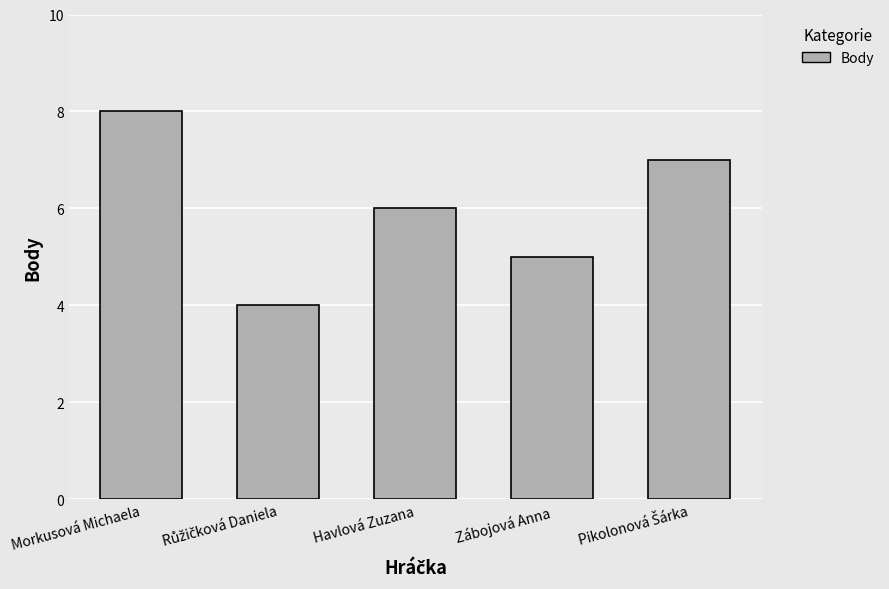

What is the sum of the values at Havlová Zuzana and Zábojová Anna?

11